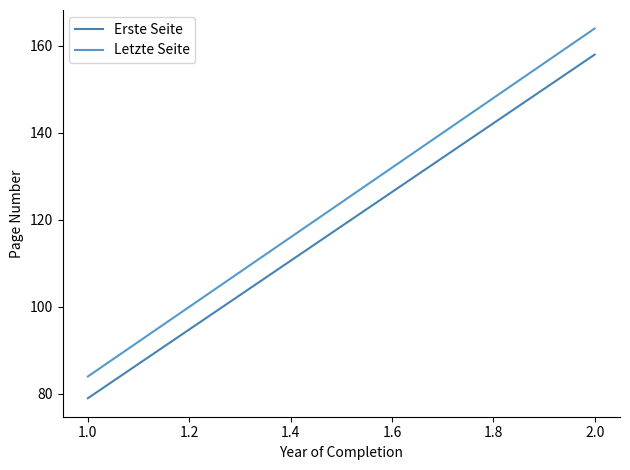

How many distinct data groups are displayed?

2